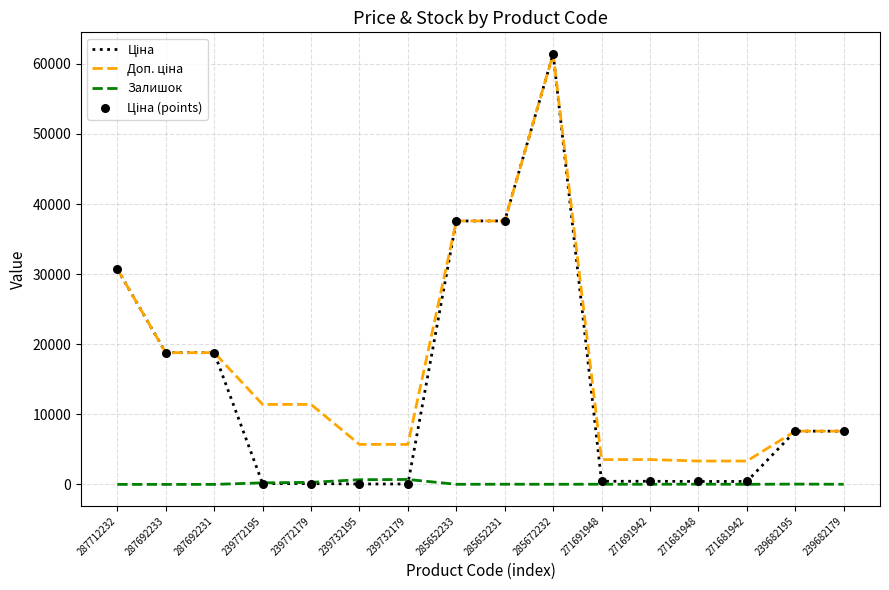

At which category is the sum across all series the highest?

285672232